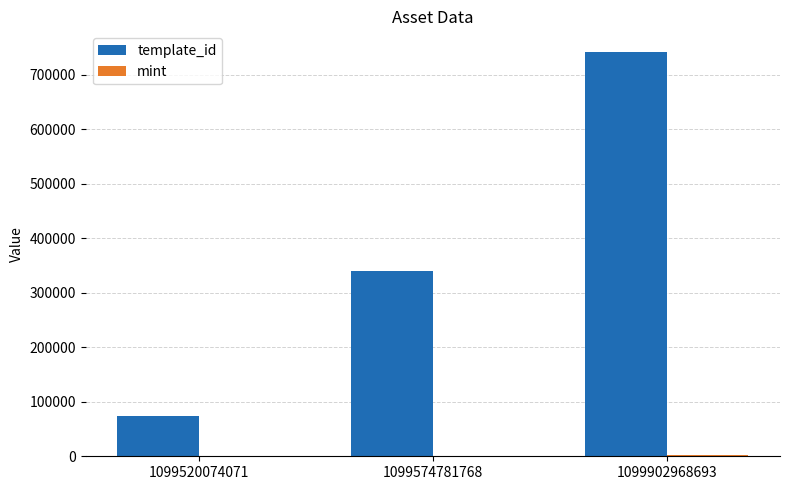

Does the chart contain stacked bars?

No